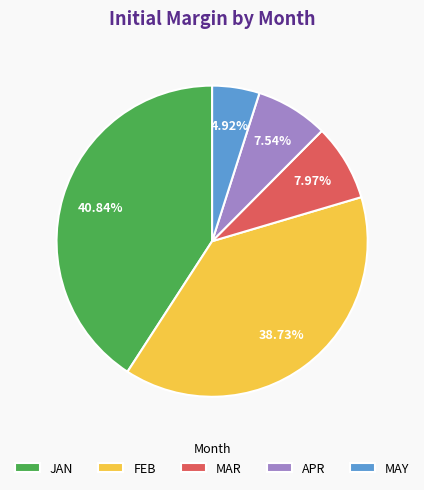

Which category has the biggest portion of the pie?

JAN